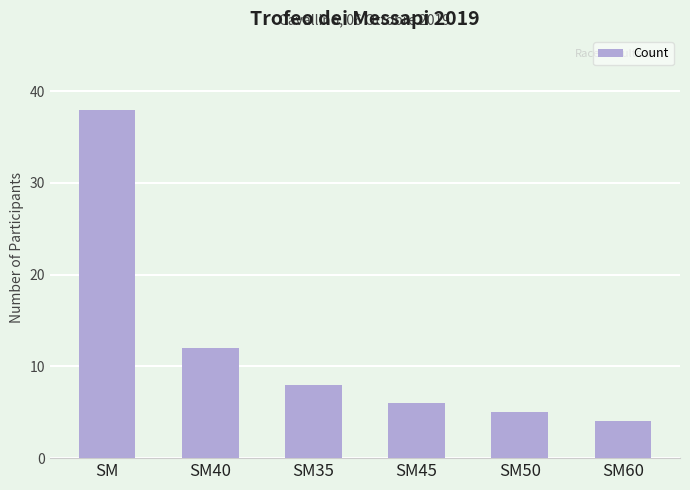

What is the label of the 2nd bar from the right?

SM50